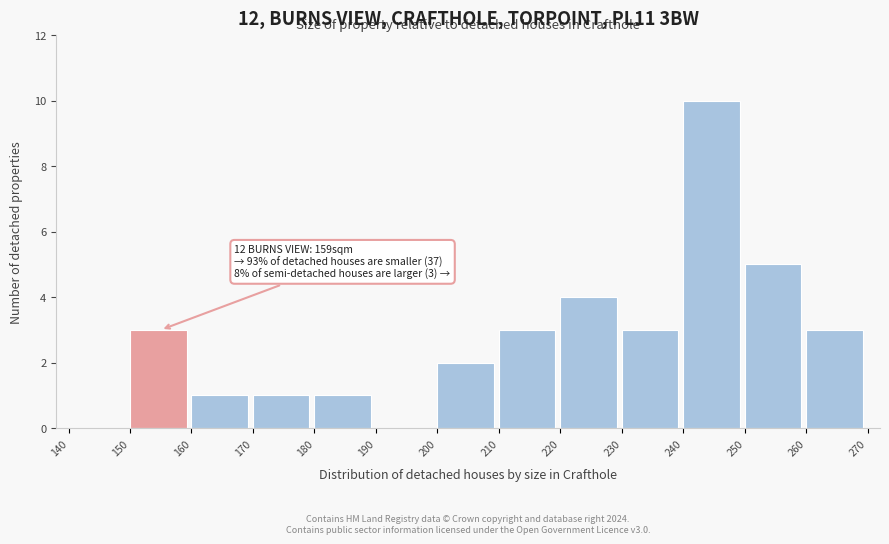

Which range on the x-axis has the tallest bar?

240 to 250